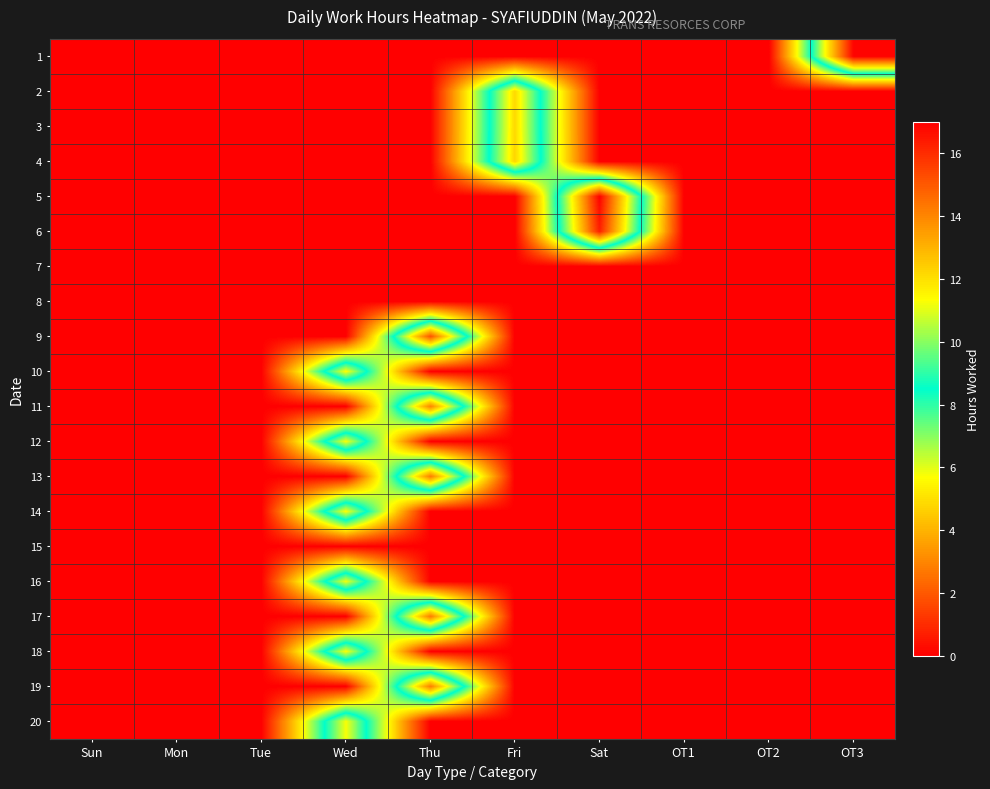

Reading left to right, list all the values displayed in this chart.

1: Sun=0.0	Mon=0.0	Tue=0.0	Wed=0.0	Thu=0.0	Fri=0.0	Sat=0.0	OT1=0.0	OT2=0.0	OT3=16.9
2: Sun=0.0	Mon=0.0	Tue=0.0	Wed=0.0	Thu=0.0	Fri=12.2	Sat=0.0	OT1=0.0	OT2=0.0	OT3=0.0
3: Sun=0.0	Mon=0.0	Tue=0.0	Wed=0.0	Thu=0.0	Fri=12.2	Sat=0.0	OT1=0.0	OT2=0.0	OT3=0.0
4: Sun=0.0	Mon=0.0	Tue=0.0	Wed=0.0	Thu=0.0	Fri=12.2	Sat=0.0	OT1=0.0	OT2=0.0	OT3=0.0
5: Sun=0.0	Mon=0.0	Tue=0.0	Wed=0.0	Thu=0.0	Fri=0.0	Sat=16.9	OT1=0.0	OT2=0.0	OT3=0.0
6: Sun=0.0	Mon=0.0	Tue=0.0	Wed=0.0	Thu=0.0	Fri=0.0	Sat=16.3	OT1=0.0	OT2=0.0	OT3=0.0
7: Sun=0.0	Mon=0.0	Tue=0.0	Wed=0.0	Thu=0.0	Fri=0.0	Sat=0.0	OT1=0.0	OT2=0.0	OT3=0.0
8: Sun=0.0	Mon=0.0	Tue=0.0	Wed=0.0	Thu=0.0	Fri=0.0	Sat=0.0	OT1=0.0	OT2=0.0	OT3=0.0
9: Sun=0.0	Mon=0.0	Tue=0.0	Wed=0.0	Thu=15.1	Fri=0.0	Sat=0.0	OT1=0.0	OT2=0.0	OT3=0.0
10: Sun=0.0	Mon=0.0	Tue=0.0	Wed=11.4	Thu=0.0	Fri=0.0	Sat=0.0	OT1=0.0	OT2=0.0	OT3=0.0
11: Sun=0.0	Mon=0.0	Tue=0.0	Wed=0.0	Thu=14.0	Fri=0.0	Sat=0.0	OT1=0.0	OT2=0.0	OT3=0.0
12: Sun=0.0	Mon=0.0	Tue=0.0	Wed=11.3	Thu=0.0	Fri=0.0	Sat=0.0	OT1=0.0	OT2=0.0	OT3=0.0
13: Sun=0.0	Mon=0.0	Tue=0.0	Wed=0.0	Thu=14.2	Fri=0.0	Sat=0.0	OT1=0.0	OT2=0.0	OT3=0.0
14: Sun=0.0	Mon=0.0	Tue=0.0	Wed=11.3	Thu=0.0	Fri=0.0	Sat=0.0	OT1=0.0	OT2=0.0	OT3=0.0
15: Sun=0.0	Mon=0.0	Tue=0.0	Wed=0.0	Thu=0.0	Fri=0.0	Sat=0.0	OT1=0.0	OT2=0.0	OT3=0.0
16: Sun=0.0	Mon=0.0	Tue=0.0	Wed=11.2	Thu=0.0	Fri=0.0	Sat=0.0	OT1=0.0	OT2=0.0	OT3=0.0
17: Sun=0.0	Mon=0.0	Tue=0.0	Wed=0.0	Thu=14.2	Fri=0.0	Sat=0.0	OT1=0.0	OT2=0.0	OT3=0.0
18: Sun=0.0	Mon=0.0	Tue=0.0	Wed=11.3	Thu=0.0	Fri=0.0	Sat=0.0	OT1=0.0	OT2=0.0	OT3=0.0
19: Sun=0.0	Mon=0.0	Tue=0.0	Wed=0.0	Thu=14.2	Fri=0.0	Sat=0.0	OT1=0.0	OT2=0.0	OT3=0.0
20: Sun=0.0	Mon=0.0	Tue=0.0	Wed=11.2	Thu=0.0	Fri=0.0	Sat=0.0	OT1=0.0	OT2=0.0	OT3=0.0